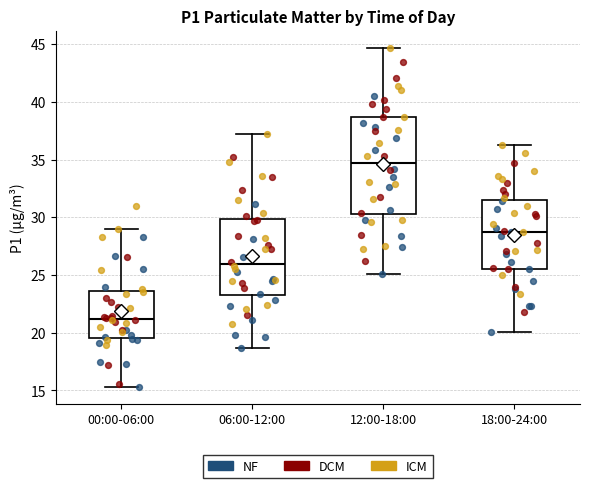

Reading left to right, transcribe this box plot: for each box, give where its median line is, the range the box spans, and where its two whiskers end, as read against the y-axis. The values are not printed on the chart, so give them approximately, as read against the axis.

00:00-06:00: median 21.0, box 19.5 to 23.5, whiskers 15.5 to 29.0
06:00-12:00: median 26.0, box 23.5 to 30.0, whiskers 18.5 to 37.0
12:00-18:00: median 35.0, box 30.5 to 38.5, whiskers 25.0 to 44.5
18:00-24:00: median 28.5, box 25.5 to 31.5, whiskers 20.0 to 36.5